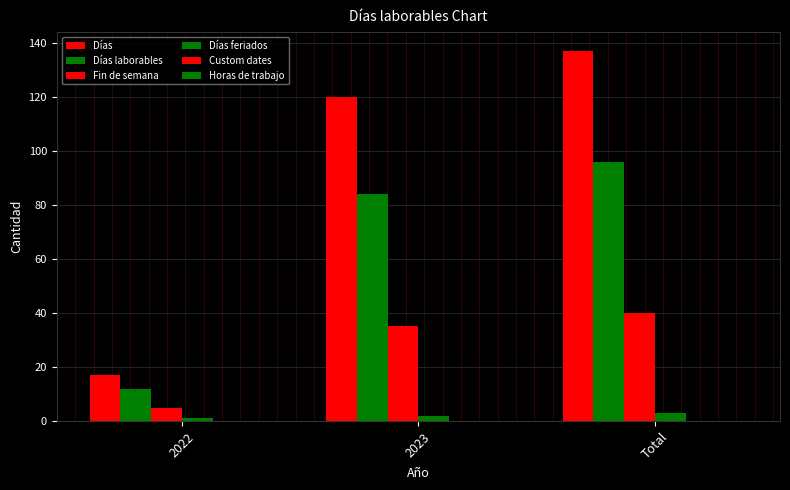

Reading right to left, what are all the values shown in this chart?

Días: Total=137	2023=120	2022=17
Días laborables: Total=96	2023=84	2022=12
Fin de semana: Total=40	2023=35	2022=5
Días feriados: Total=3	2023=2	2022=1
Custom dates: Total=0	2023=0	2022=0
Horas de trabajo: Total=0	2023=0	2022=0